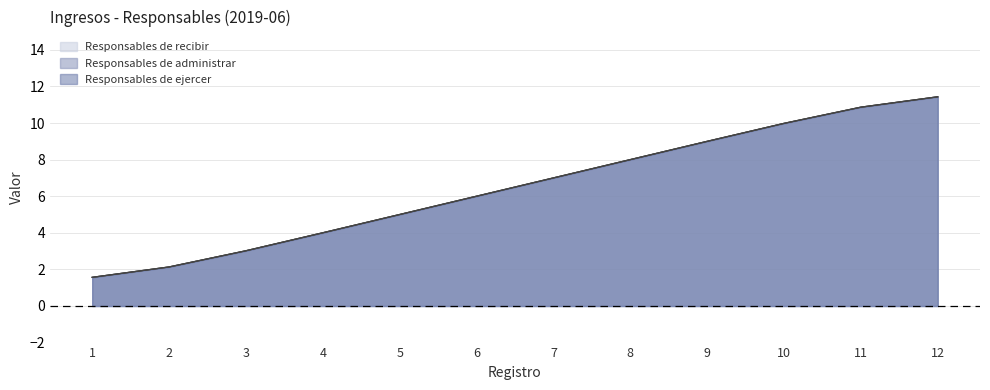

What is the average value of the Responsables de recibir series?

6.5